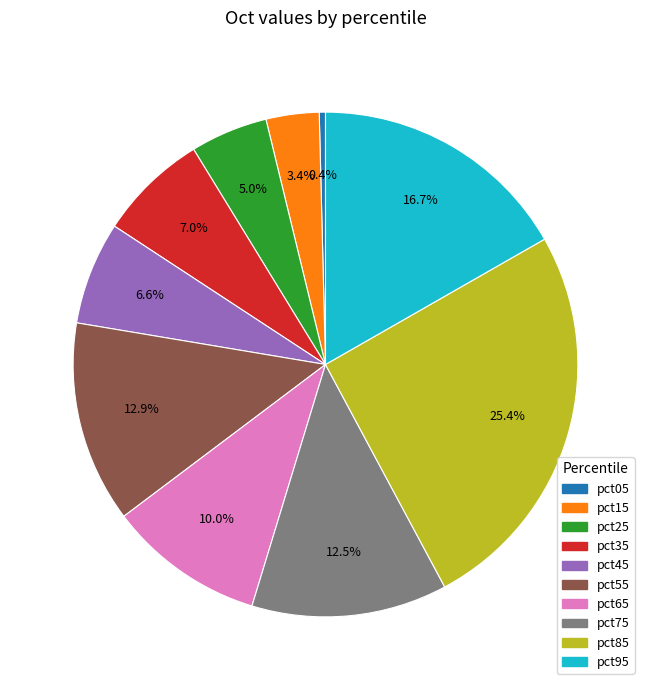

To the nearest percent, what is the combined percentage of pct05 and pct55?

13%